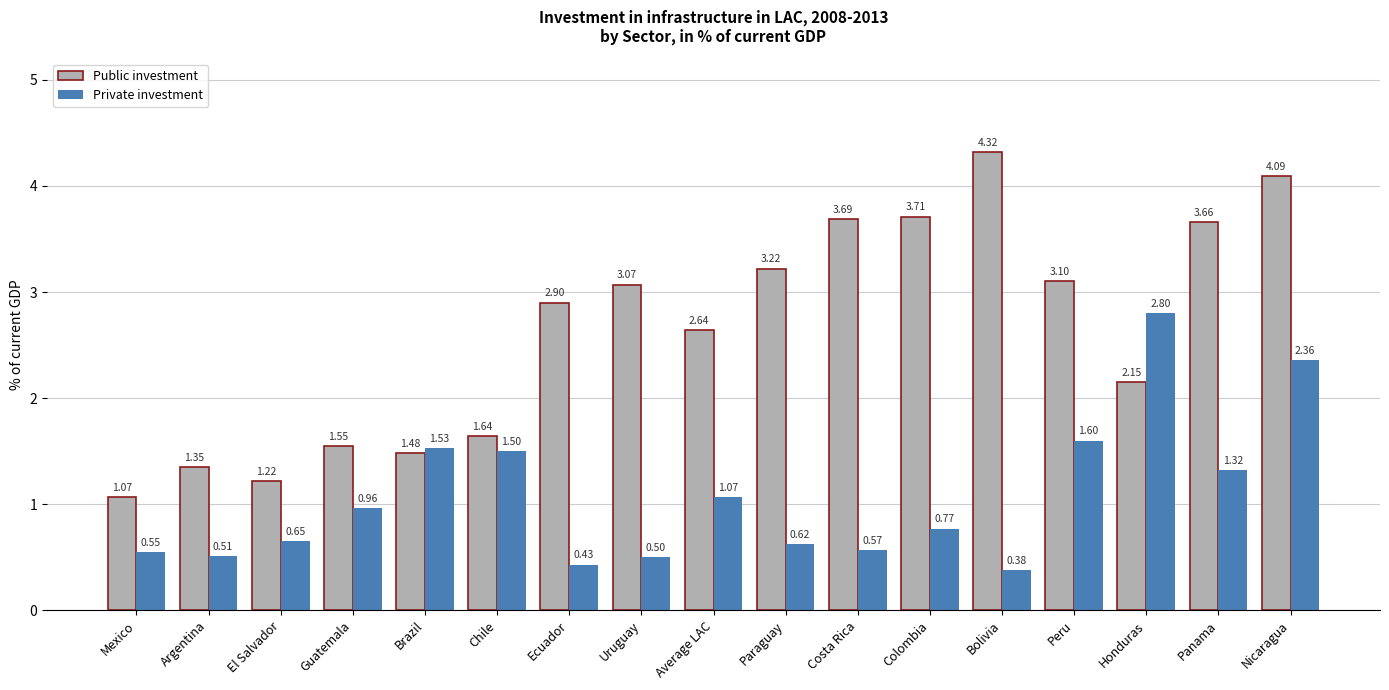

At which category is the sum across all series the highest?

Nicaragua